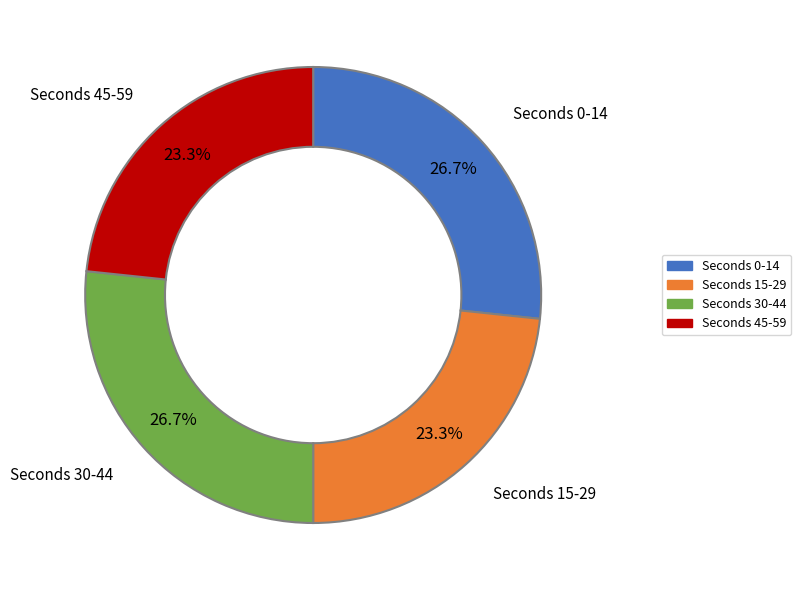

Is there any slice that represents more than half of the pie?

No